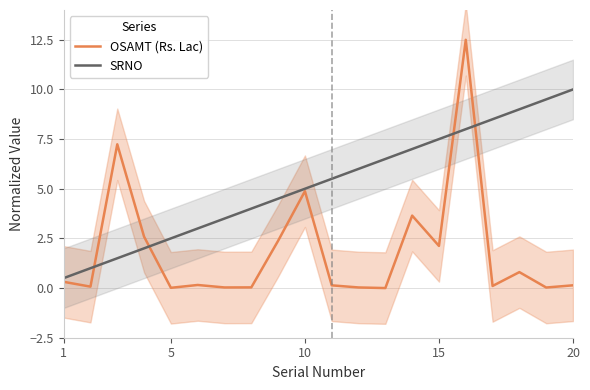

The SRNO series shows 7.5 at 15. True or false?

True